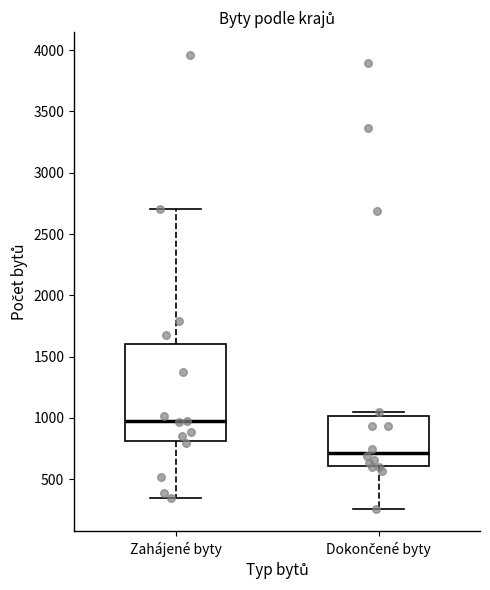

Reading left to right, transcribe this box plot: for each box, give where its median line is, the range the box spans, and where its two whiskers end, as read against the y-axis. The values are not printed on the chart, so give them approximately, as read against the axis.

Zahájené byty: median 950, box 800 to 1600, whiskers 350 to 2700
Dokončené byty: median 700, box 600 to 1000, whiskers 250 to 1050